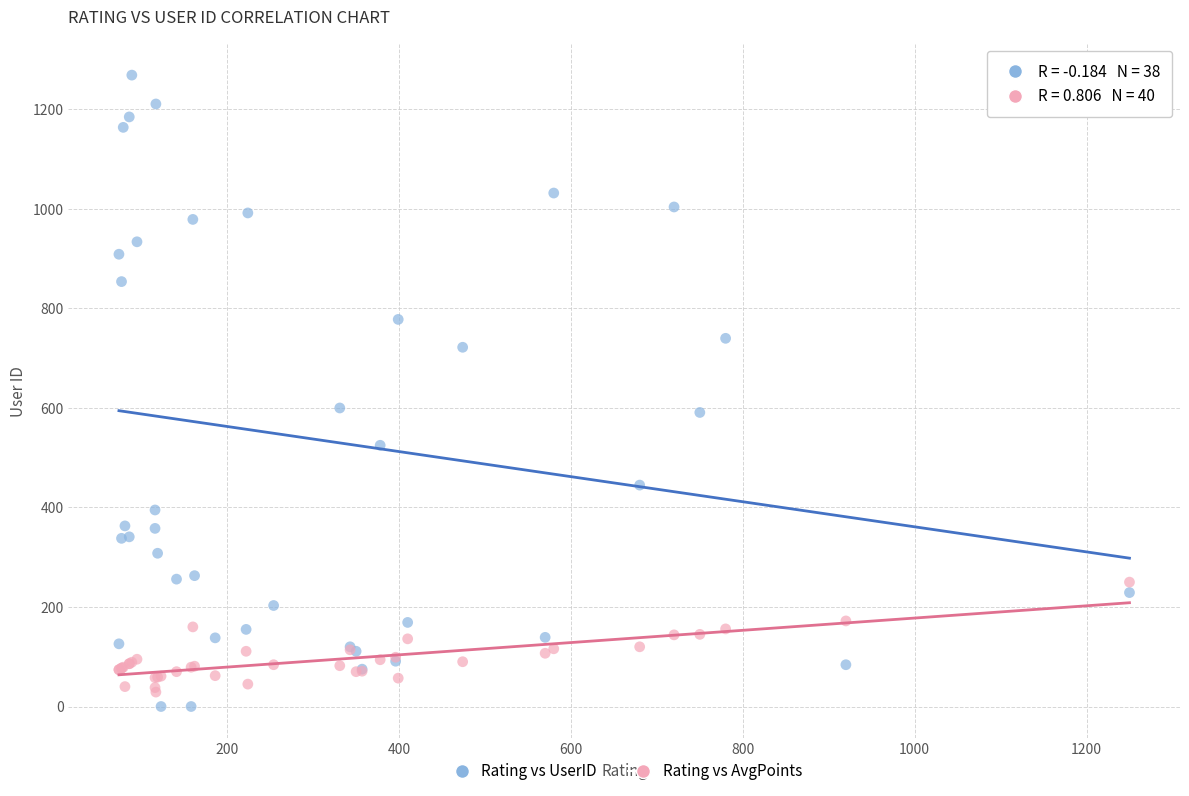

What is the X range (max minus min) for the scatter plot?

1176